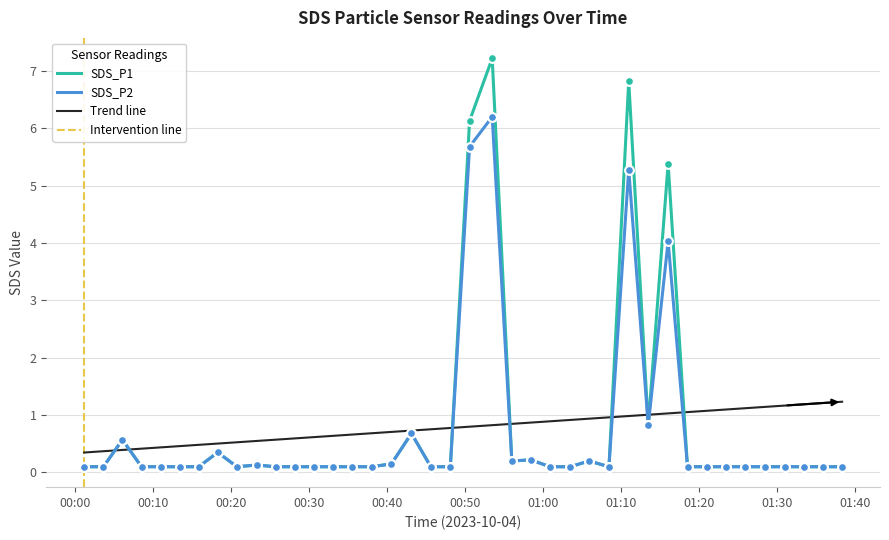

What is the lowest value of the Trend line series?

0.3